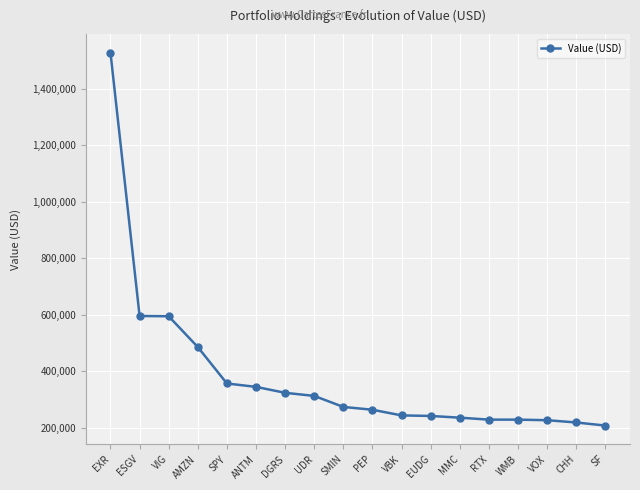

What is the difference between the maximum and minimum values?

1320000